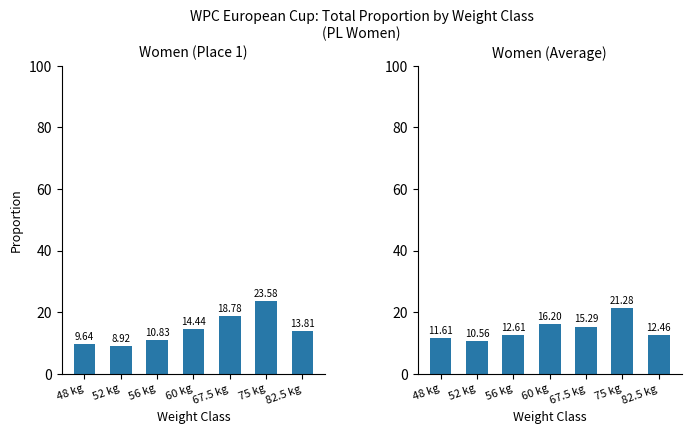

Reading left to right, what are all the values shown in this chart?

Place 1 Total: 48 kg=9.6	52 kg=8.9	56 kg=10.8	60 kg=14.4	67.5 kg=18.8	75 kg=23.6	82.5 kg=13.8
Avg Total: 48 kg=11.6	52 kg=10.6	56 kg=12.6	60 kg=16.2	67.5 kg=15.3	75 kg=21.3	82.5 kg=12.5